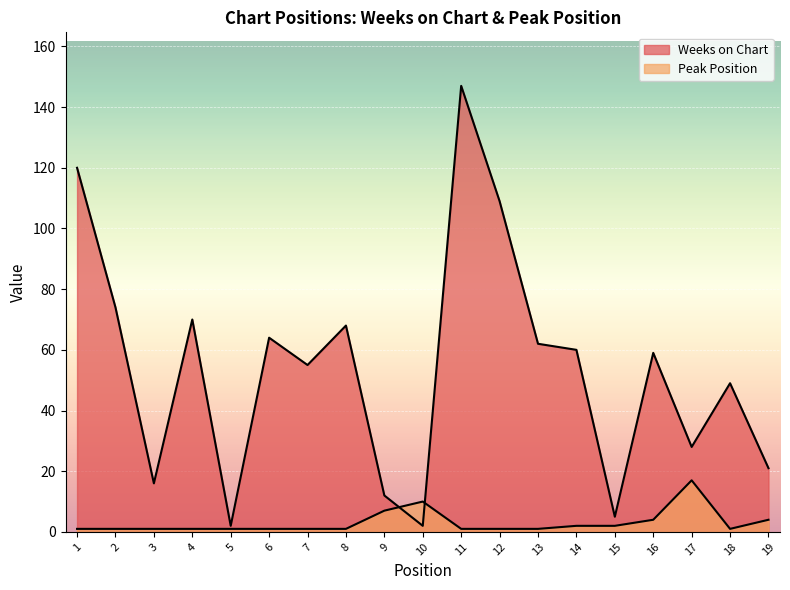

What is the minimum value for Peak Position?

1